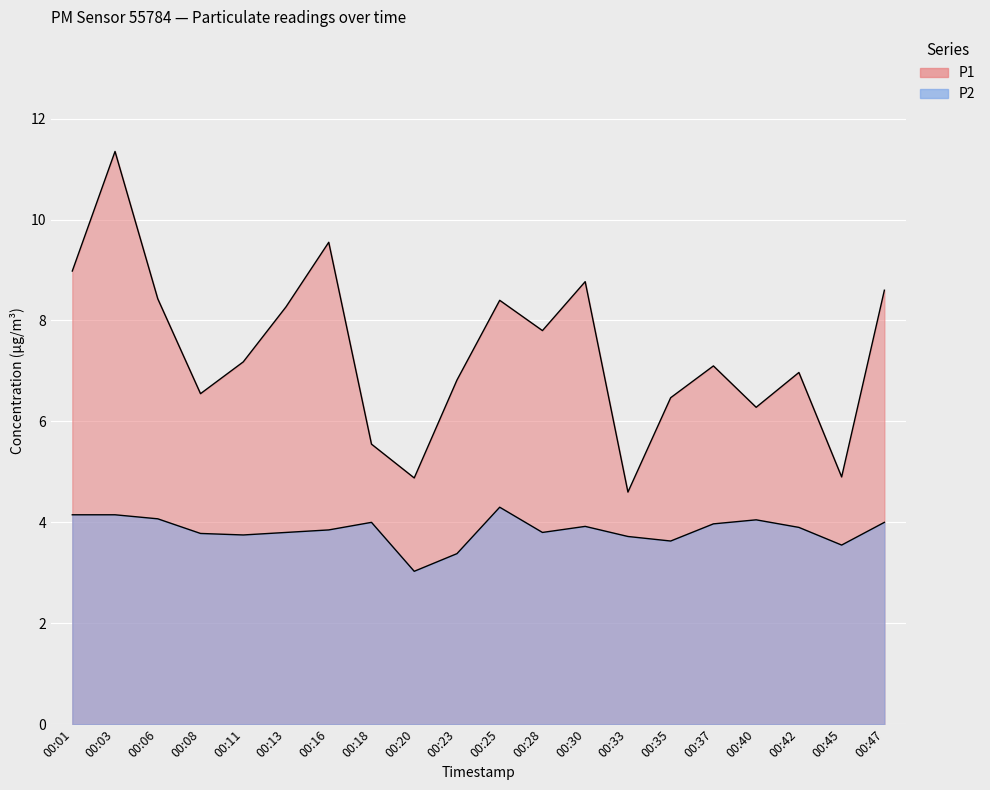

True or false: P2 has a value of 3.5 at 00:45.

True